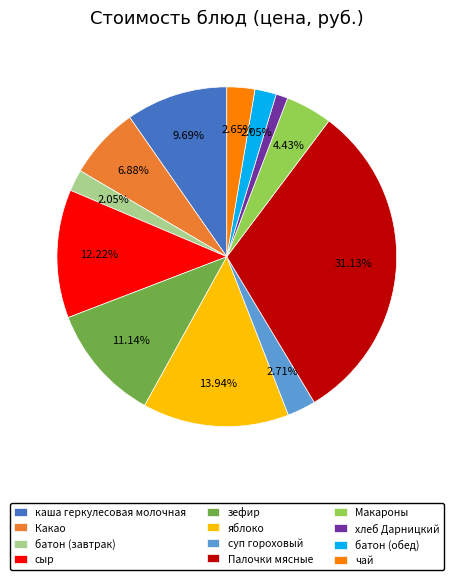

To the nearest percent, what is the difference between the батон (обед) and Макароны slice percentages?

2%